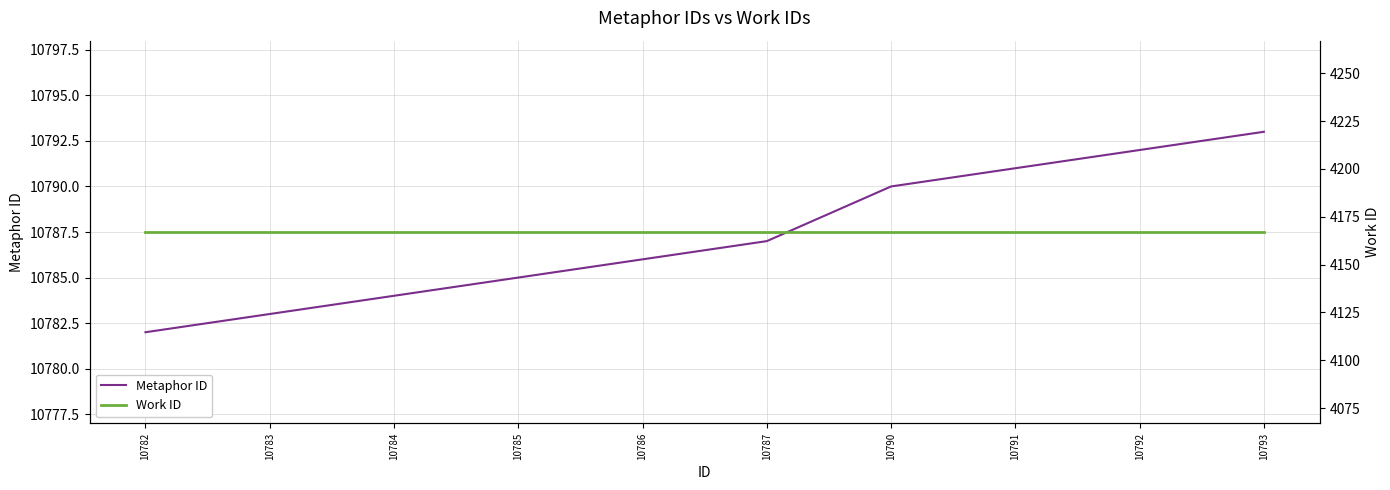

What is the smallest value displayed?

4167